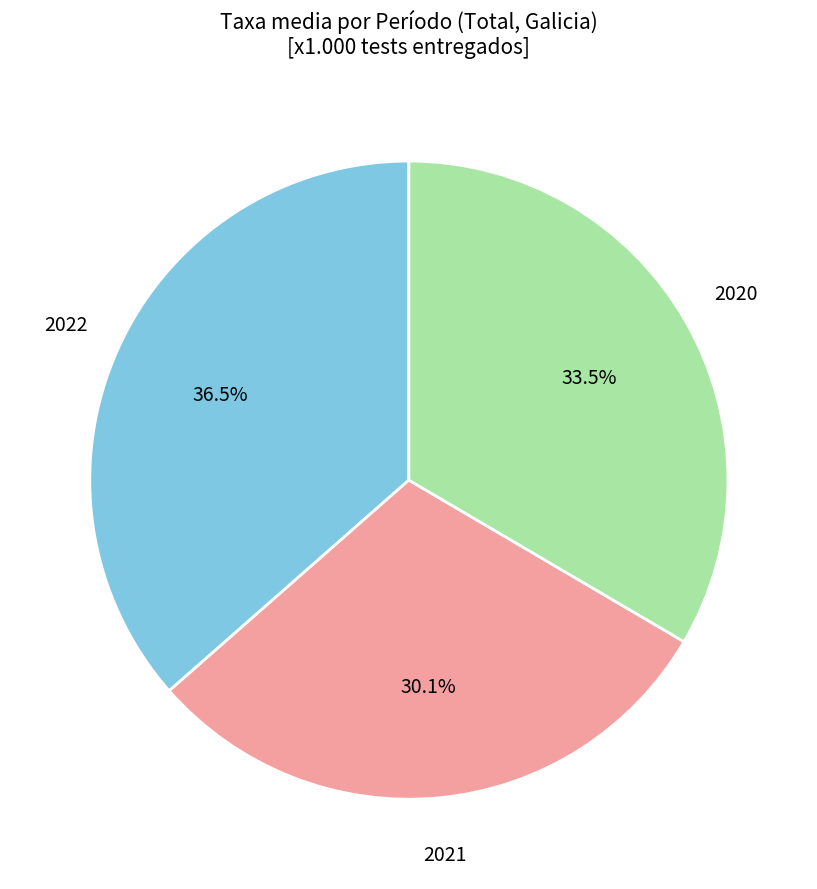

Rank the categories by value from highest to lowest.

2022, 2020, 2021